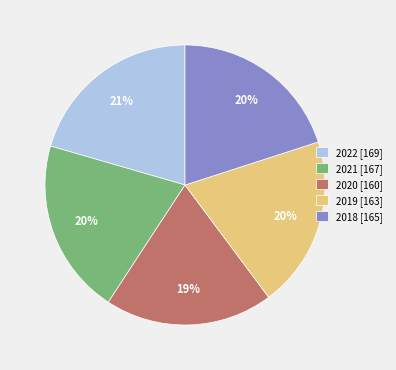

To the nearest percent, what is the combined percentage of 2019 [163] and 2018 [165]?

40%